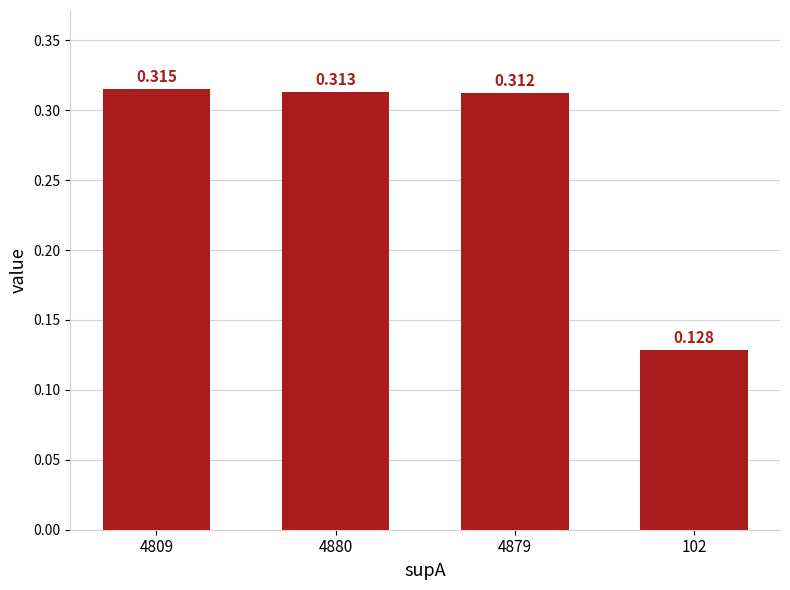

How many categories are shown in the chart?

4